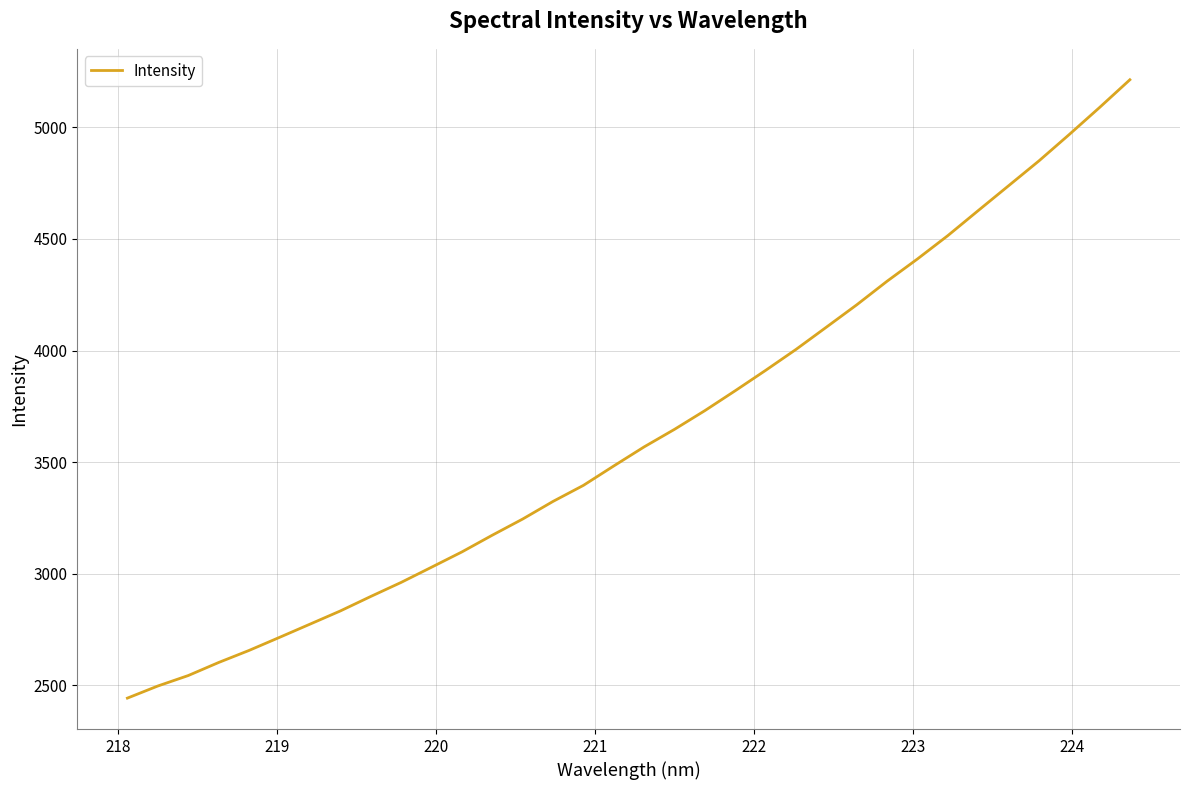

What is the minimum value shown in the chart?

2441.8